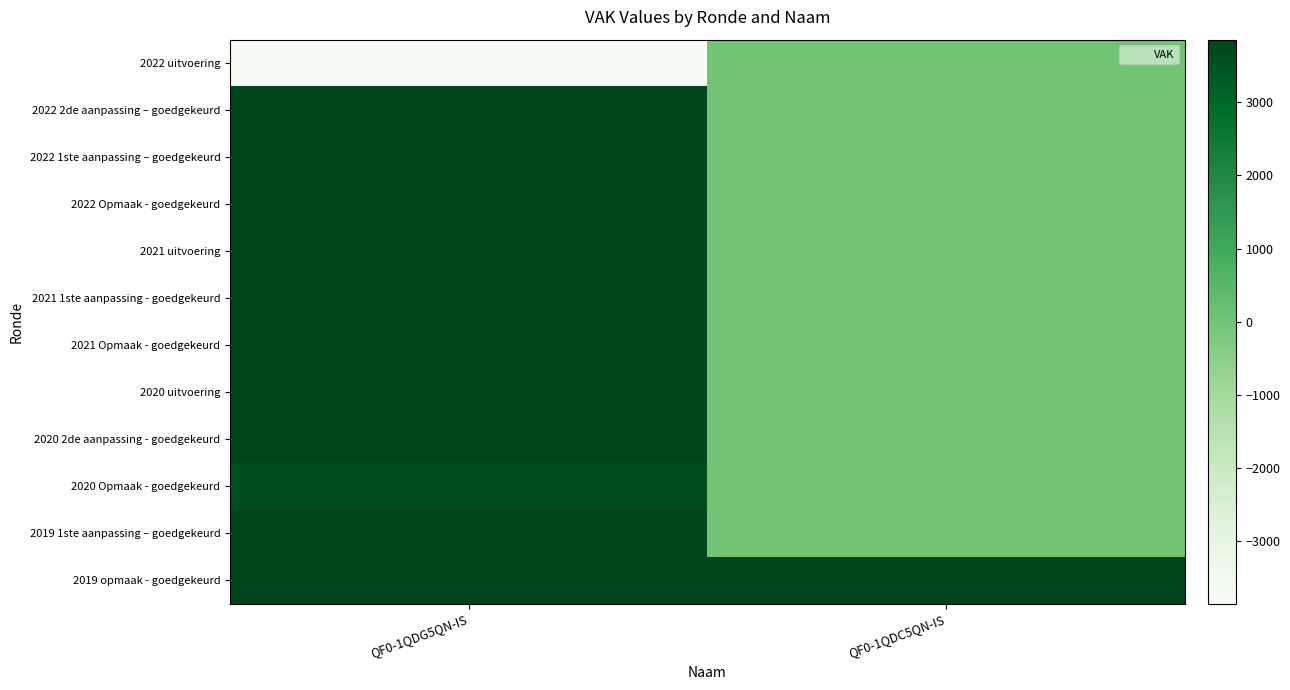

Which has a higher value, QF0-1QDG5QN-IS or QF0-1QDC5QN-IS?

QF0-1QDC5QN-IS